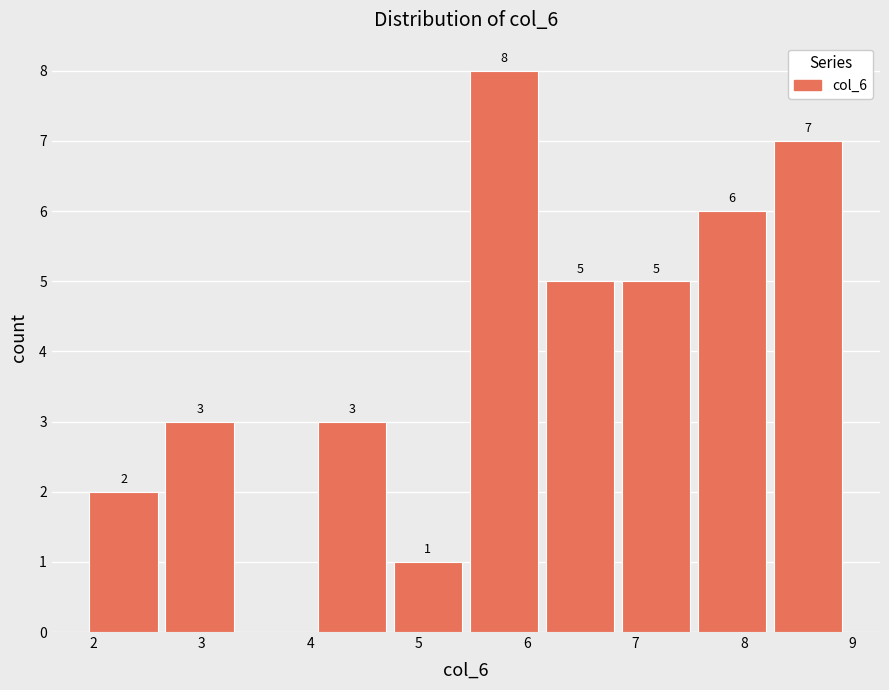

Over which range of the x-axis is the bar tallest?

5.5 to 6.2